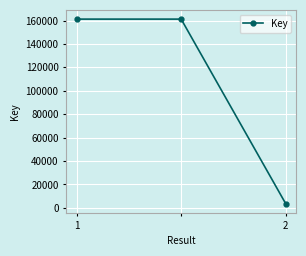

Does the chart have visible grid lines?

Yes